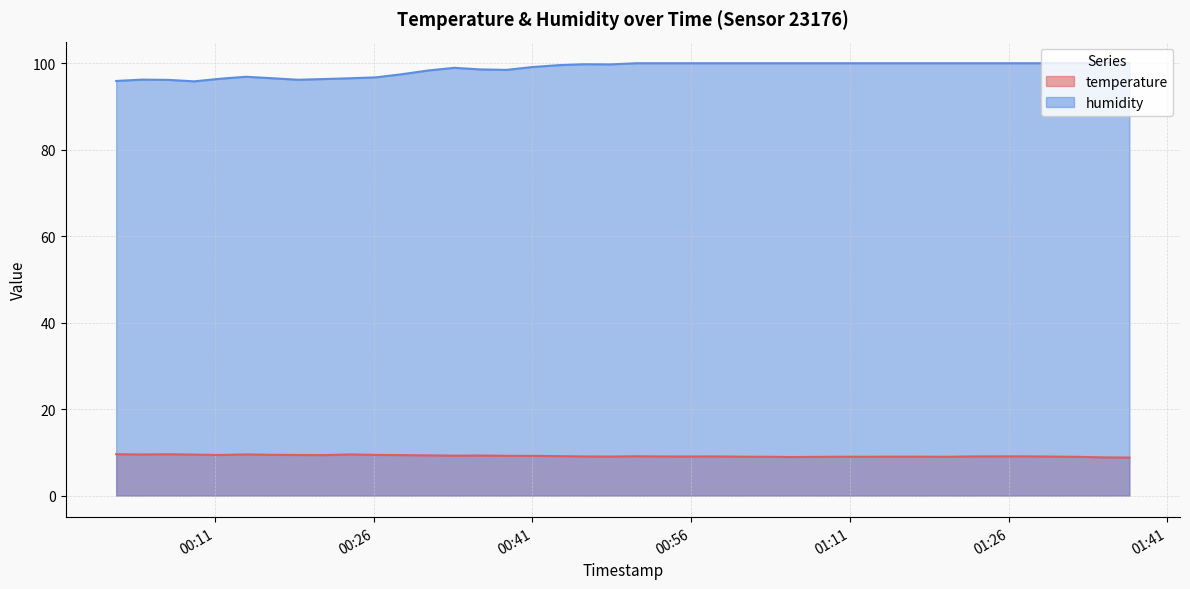

True or false: temperature has a value of 14.4 at 2023-10-31T00:43:26.

False